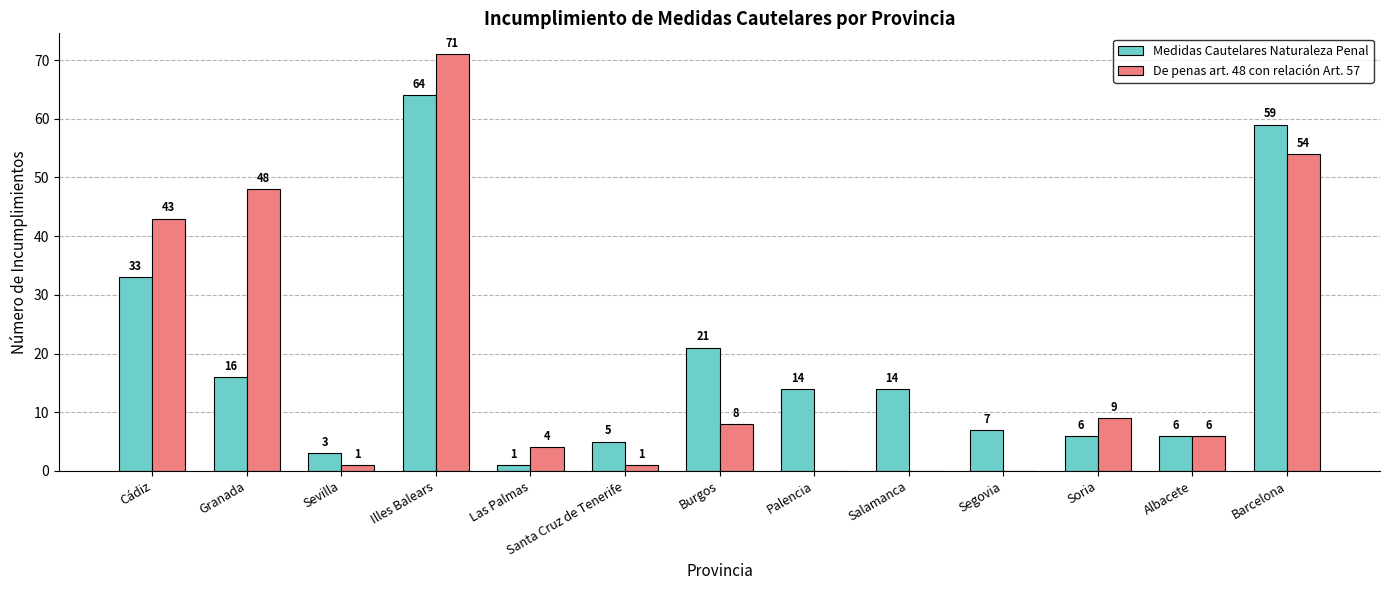

Is it true that Medidas Cautelares Naturaleza Penal equals 7 at Segovia?

True